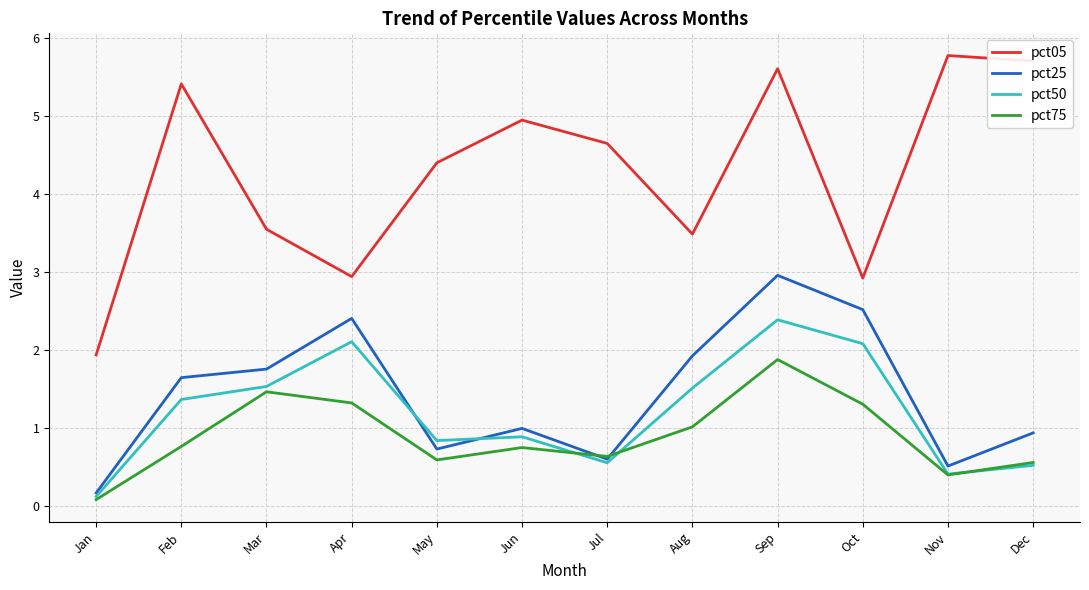

Rank the categories by pct25 value from highest to lowest.

Sep, Oct, Apr, Aug, Mar, Feb, Jun, Dec, May, Jul, Nov, Jan